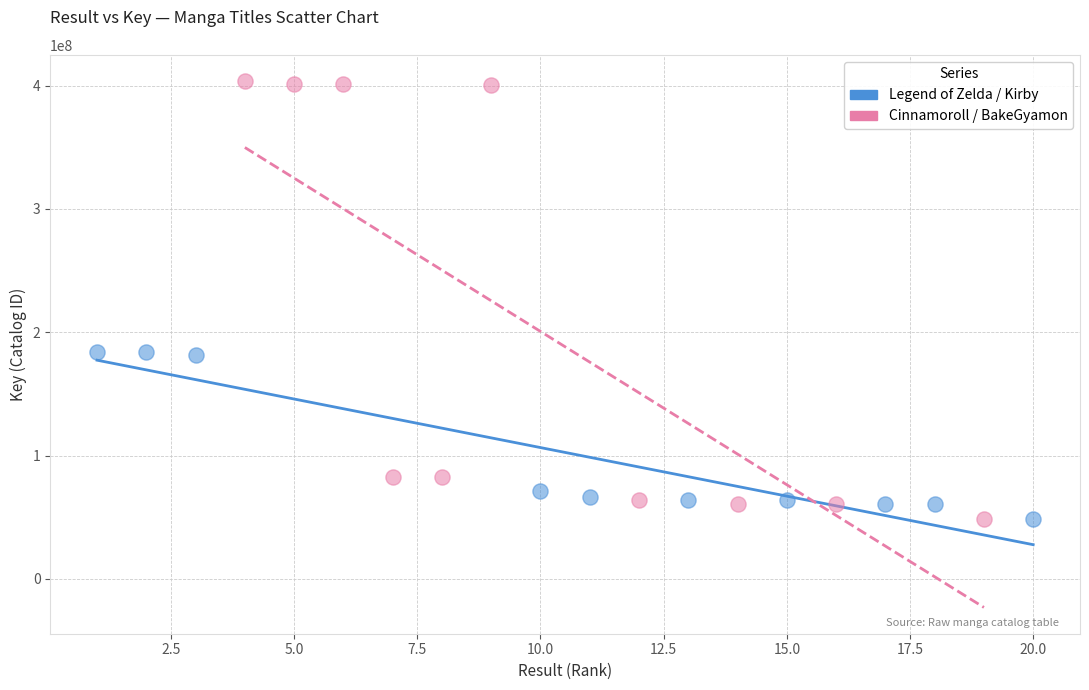

Which series has the widest spread of Y values?

Cinnamoroll / BakeGyamon